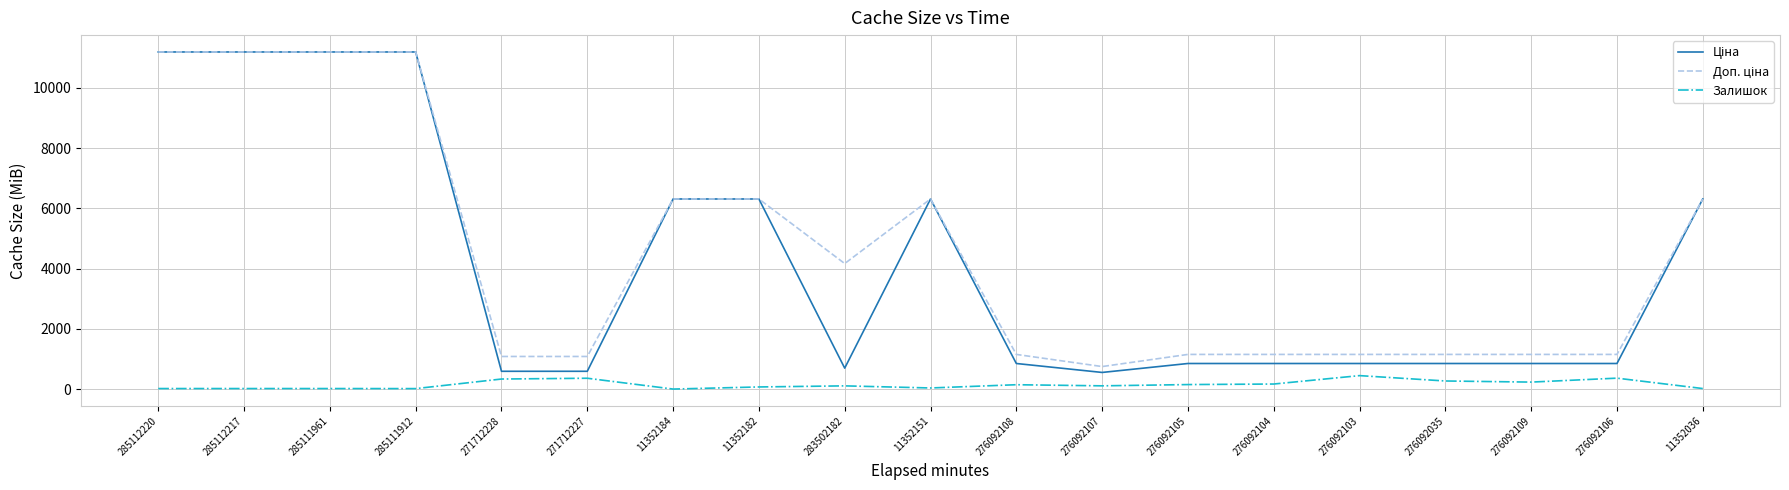

How many lines are shown in the chart?

3